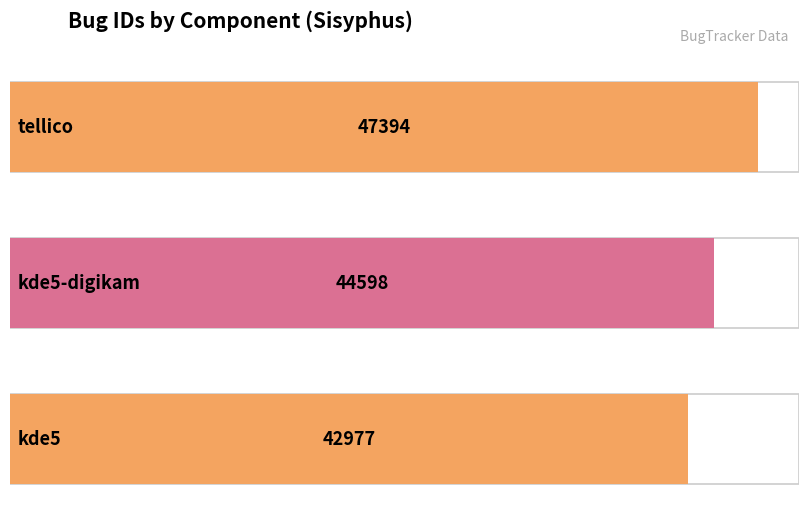

Reading left to right, what are all the values shown in this chart?

47394	44598	42977